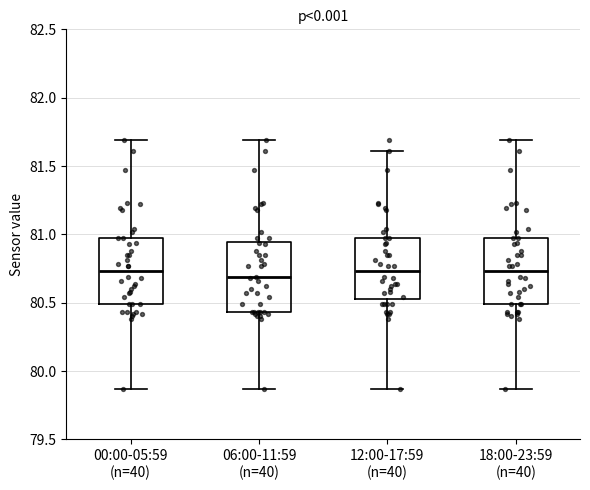

Reading left to right, read every box against the y-axis: the position of its median line, the range the box covers, and the ends of its whiskers. The values are not printed on the chart, so give them approximately, as read against the axis.

00:00-05:59 (n=40): median 80.75, box 80.50 to 80.95, whiskers 79.85 to 81.70
06:00-11:59 (n=40): median 80.70, box 80.45 to 80.95, whiskers 79.85 to 81.70
12:00-17:59 (n=40): median 80.75, box 80.55 to 80.95, whiskers 79.85 to 81.60
18:00-23:59 (n=40): median 80.75, box 80.50 to 80.95, whiskers 79.85 to 81.70